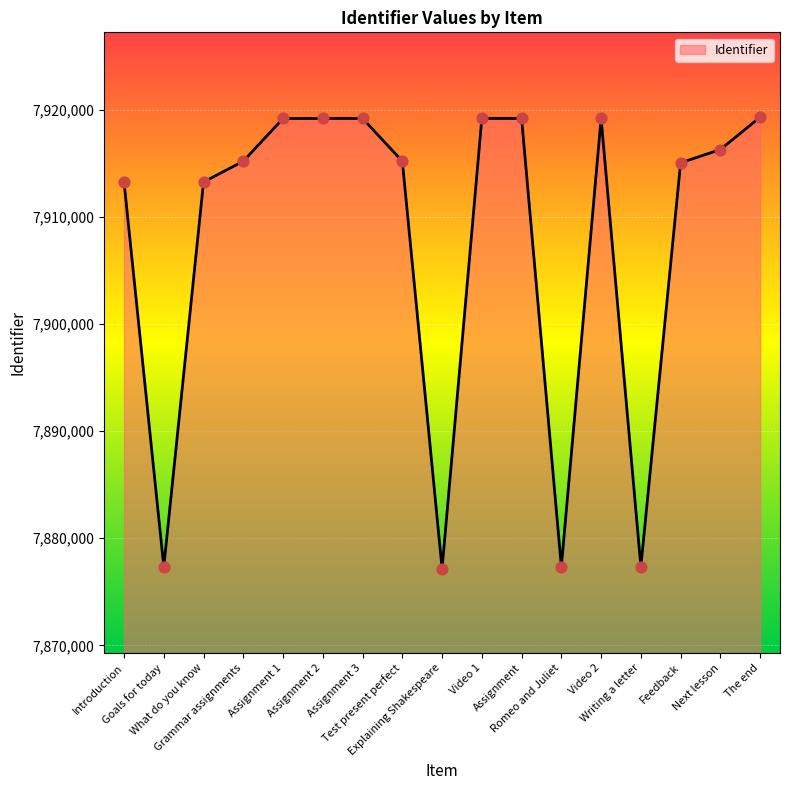

What is the smallest value displayed?

7877167